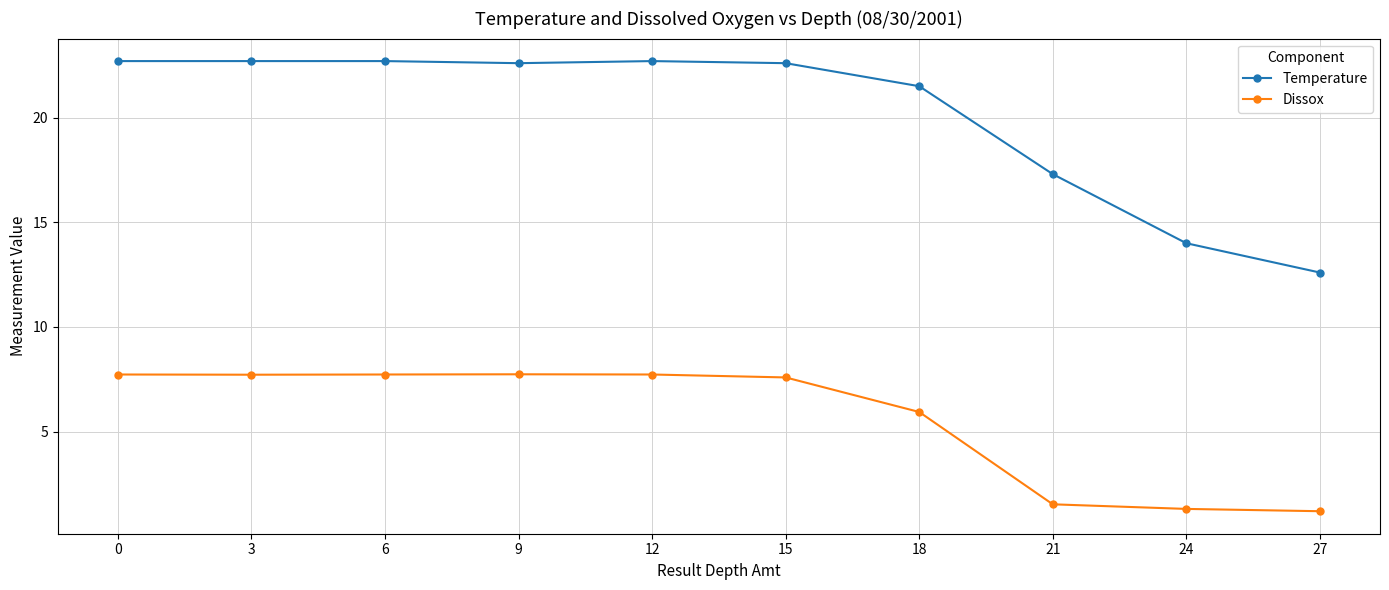

Count the number of categories in the chart.

10